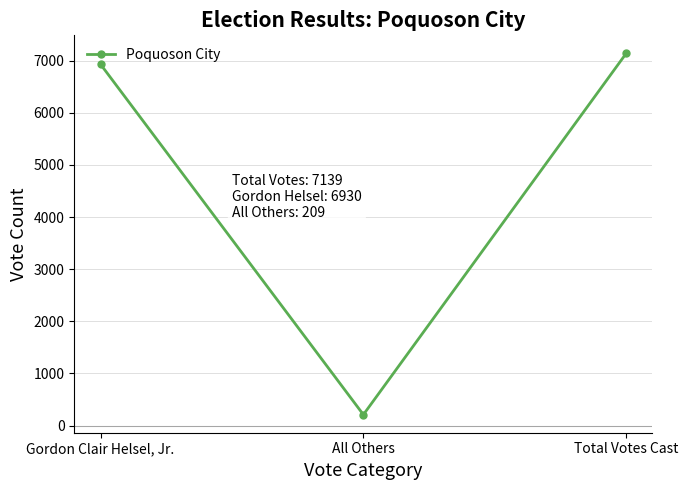

Does the chart have visible grid lines?

Yes